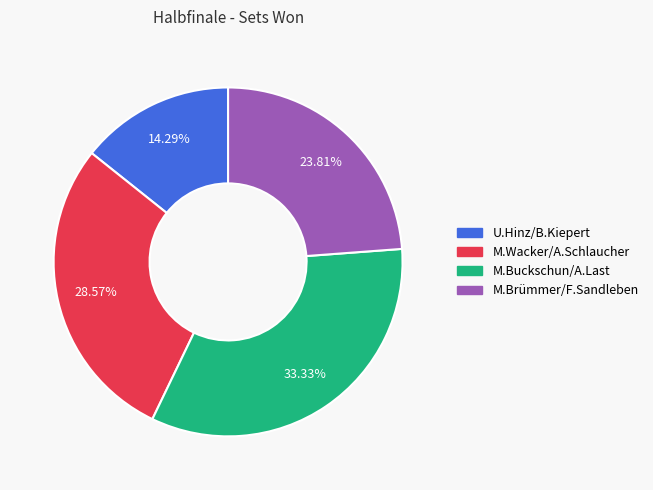

Which slice is the smallest?

U.Hinz/B.Kiepert